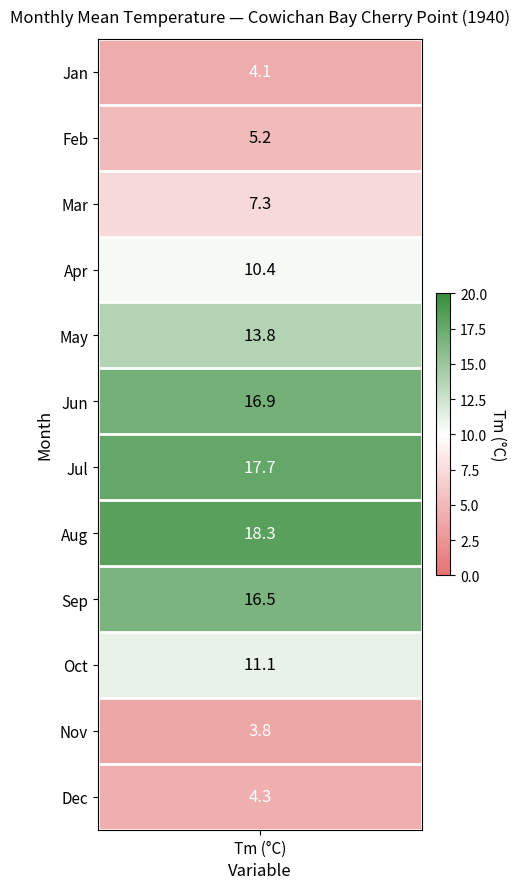

Reading left to right, transcribe all the data shown in this chart.

4.1	5.2	7.3	10.4	13.8	16.9	17.7	18.3	16.5	11.1	3.8	4.3